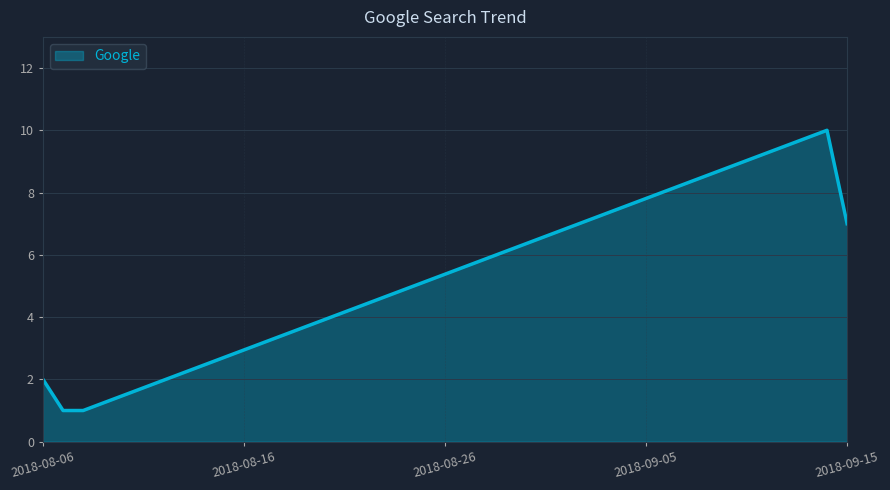

What is the maximum value shown in the chart?

10